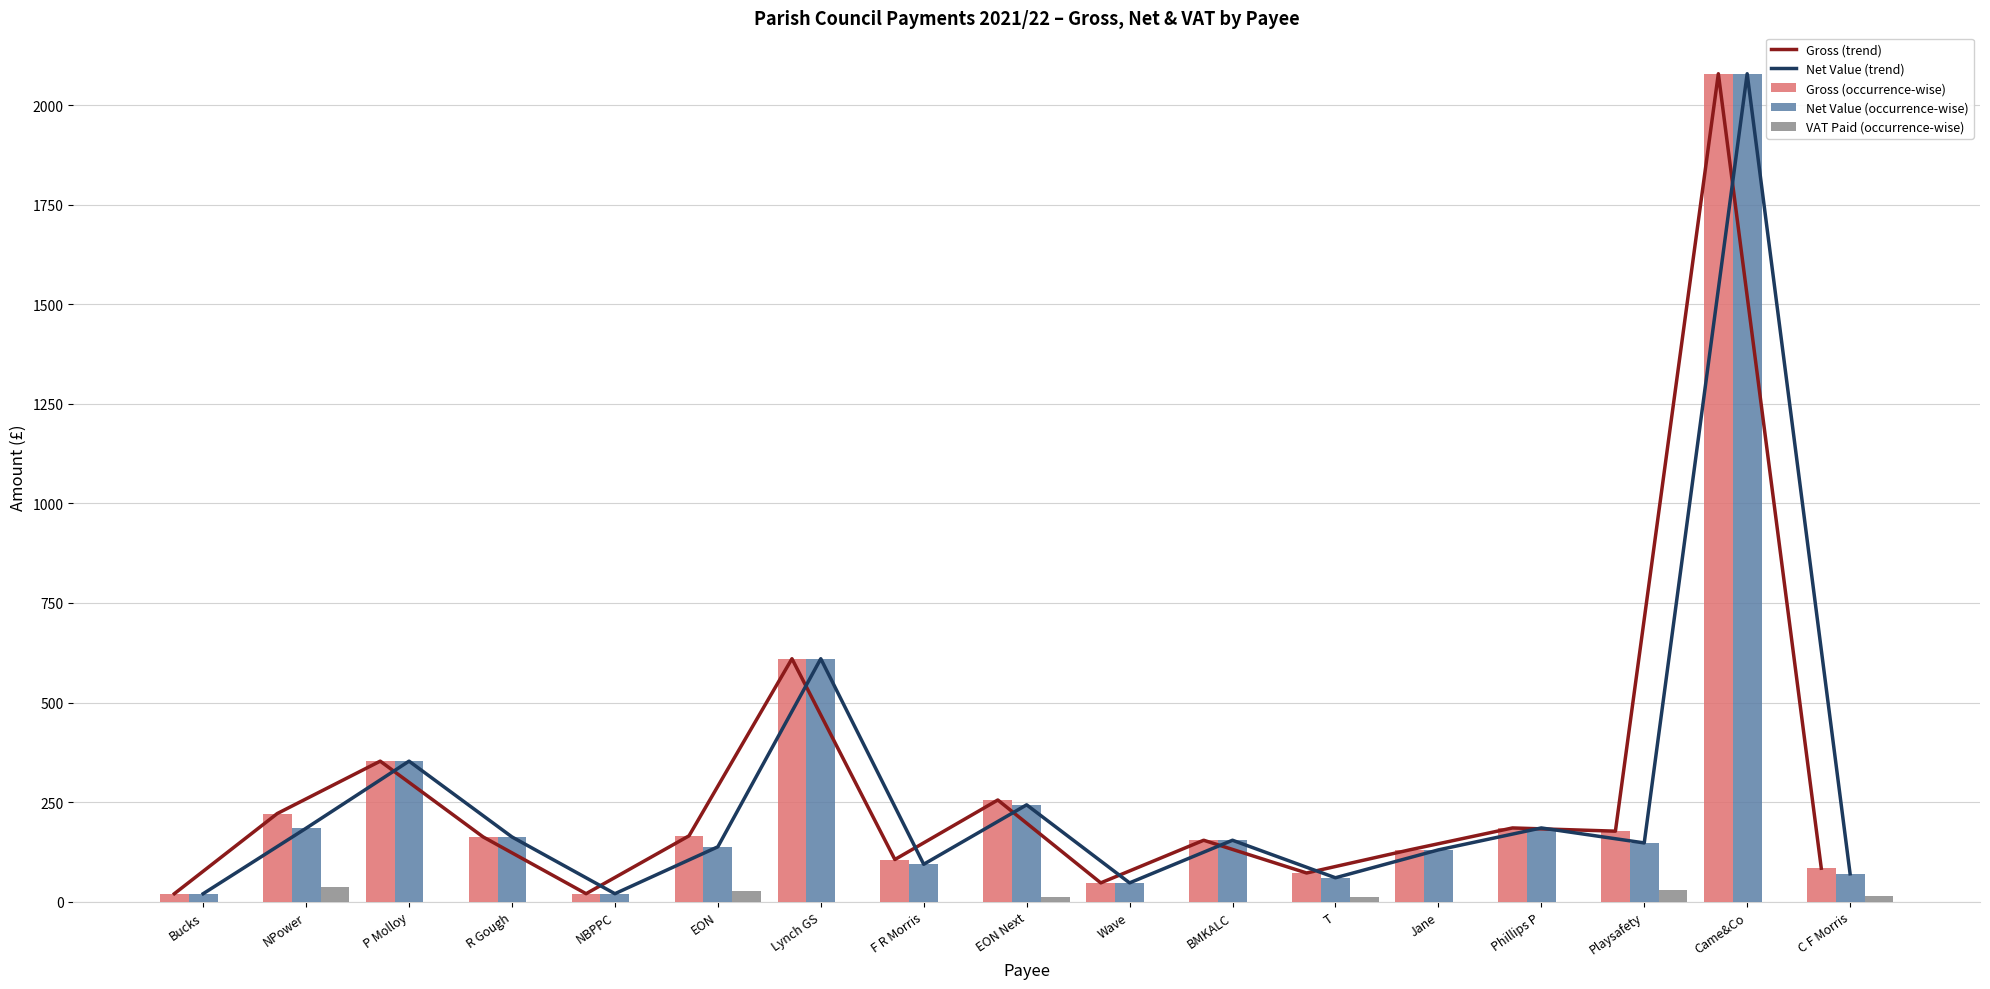

Between EON and Came&Co, which series saw the biggest shift?

Net Value (trend)